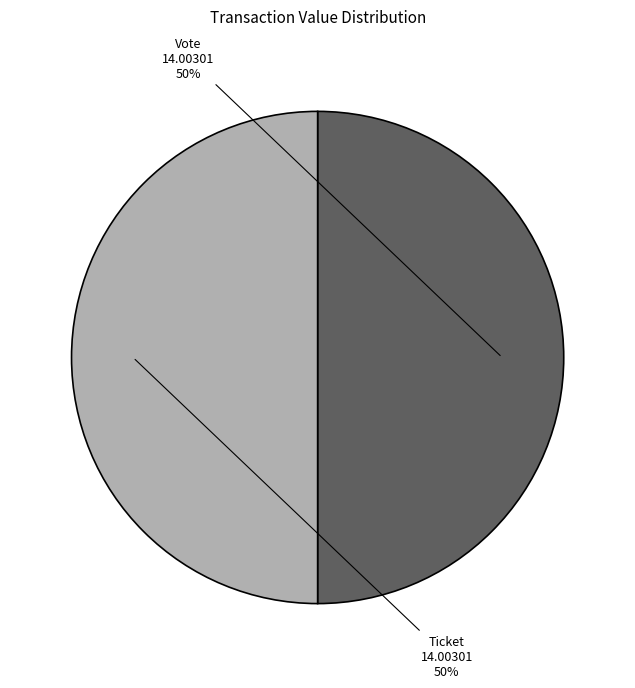

Count the number of slices in the pie.

2